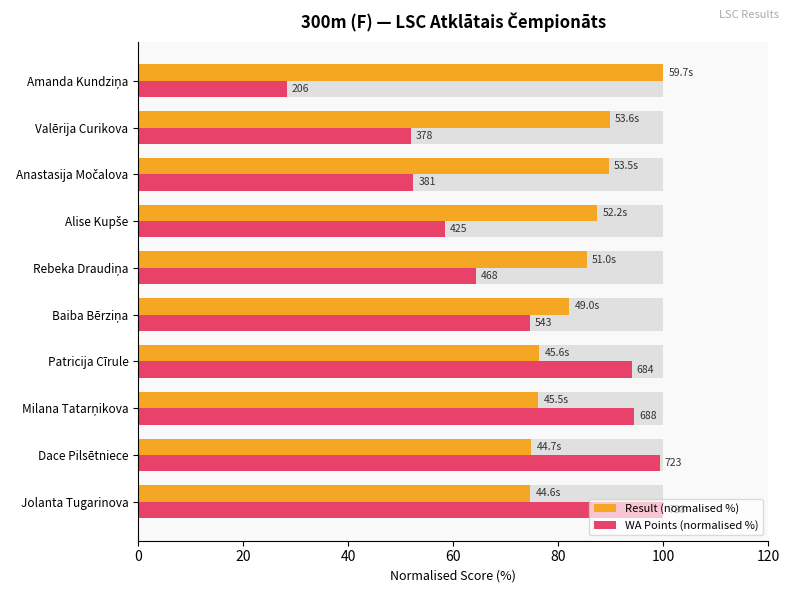

List the series in order of their peak value, highest first.

Result (normalised %), WA Points (normalised %)